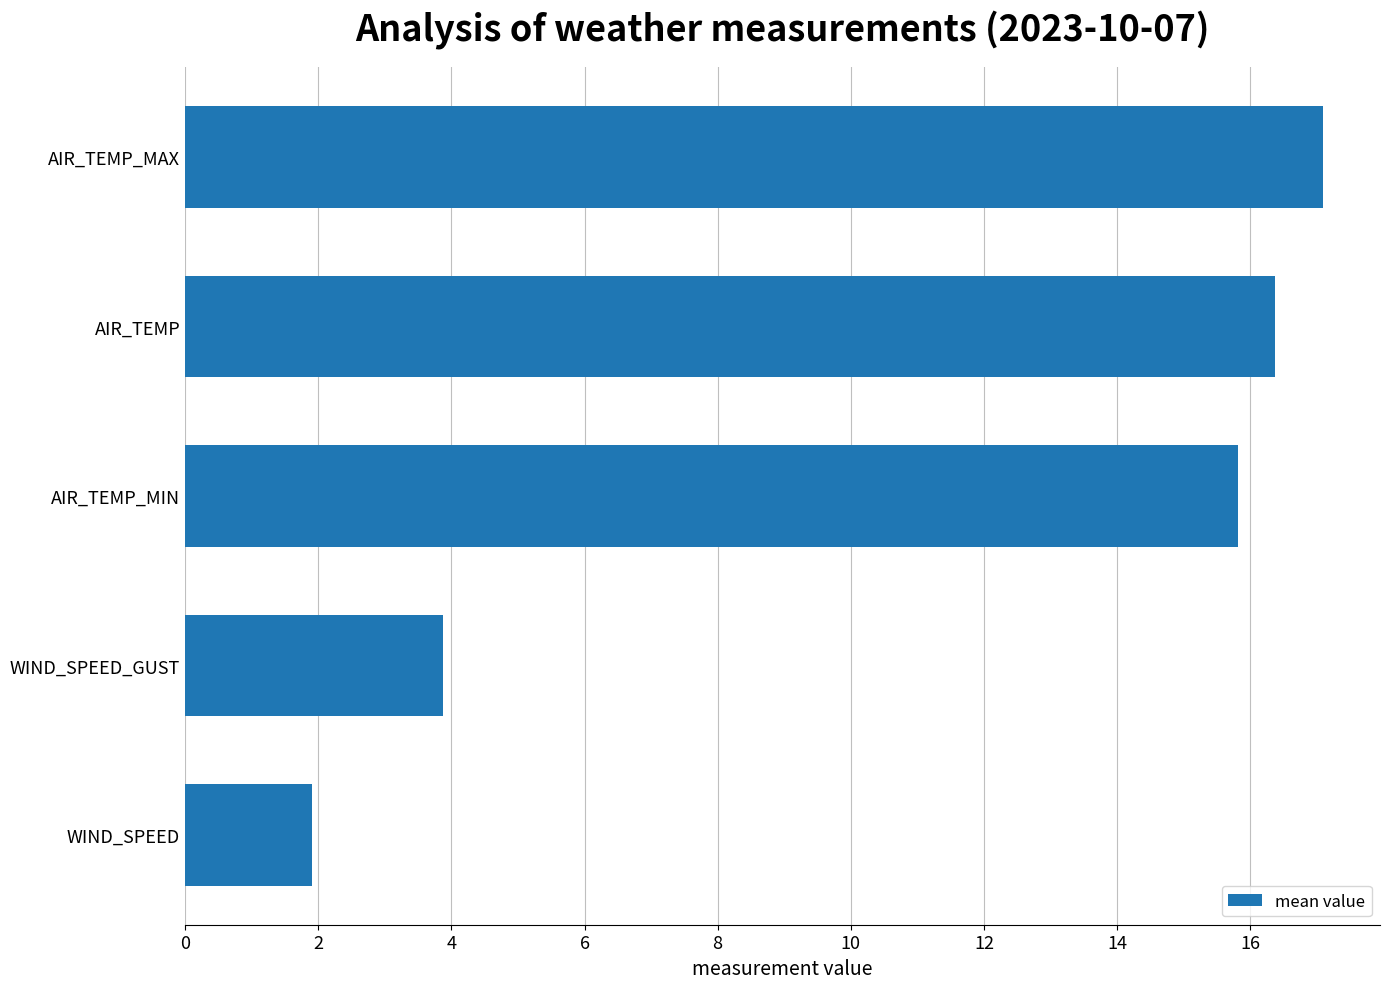

Does the chart contain stacked bars?

No